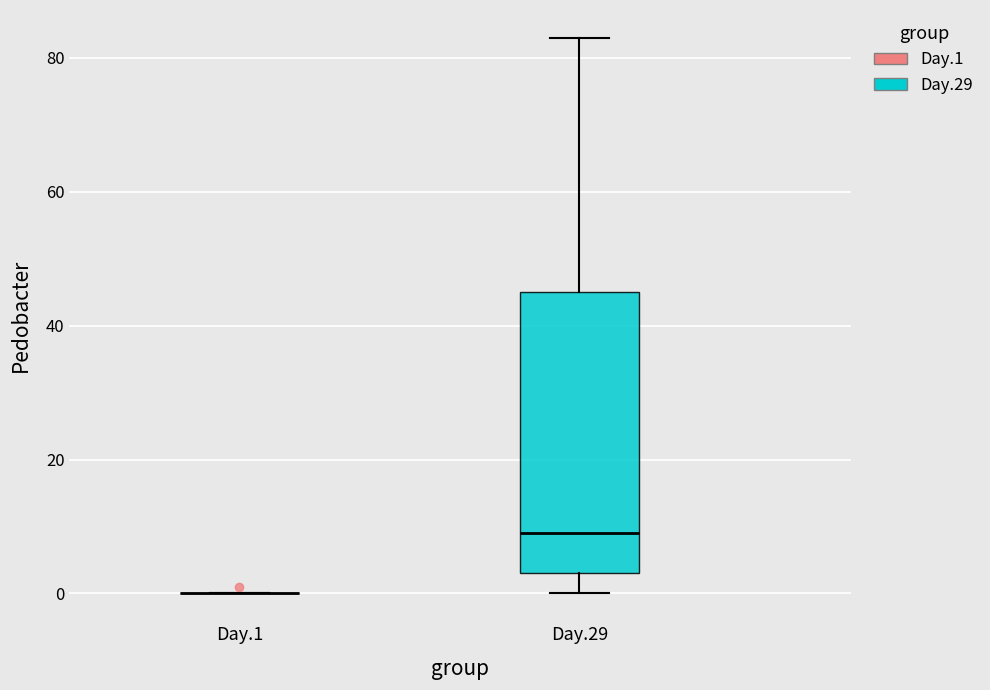

Reading left to right, read every box against the y-axis: the position of its median line, the range the box covers, and the ends of its whiskers. The values are not printed on the chart, so give them approximately, as read against the axis.

Day.1: box collapsed to a line at 0, whiskers 0 to 0
Day.29: median 10, box 4 to 46, whiskers 0 to 84